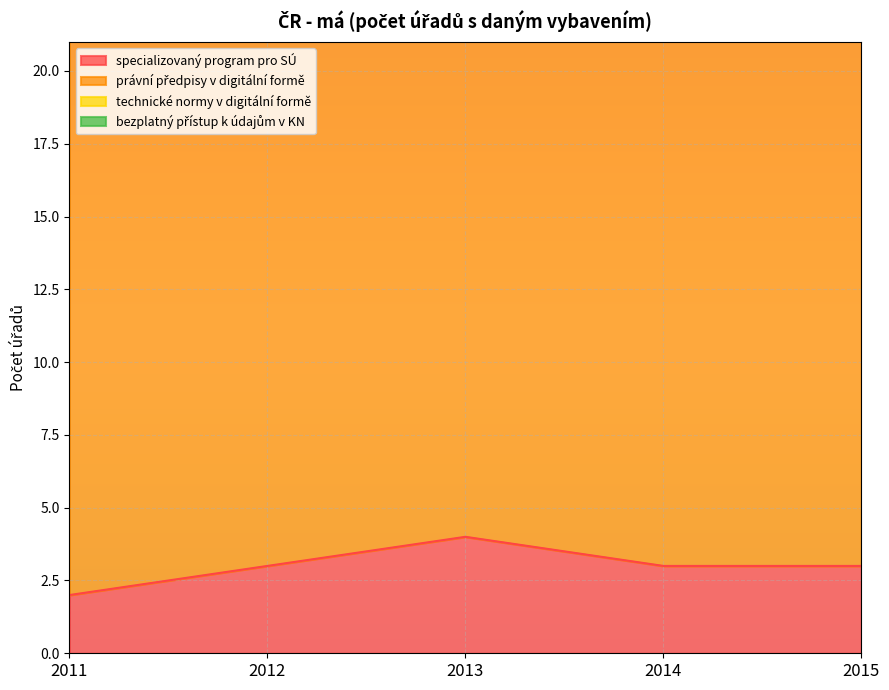

What is the sum of all technické normy v digitální formě values?

143